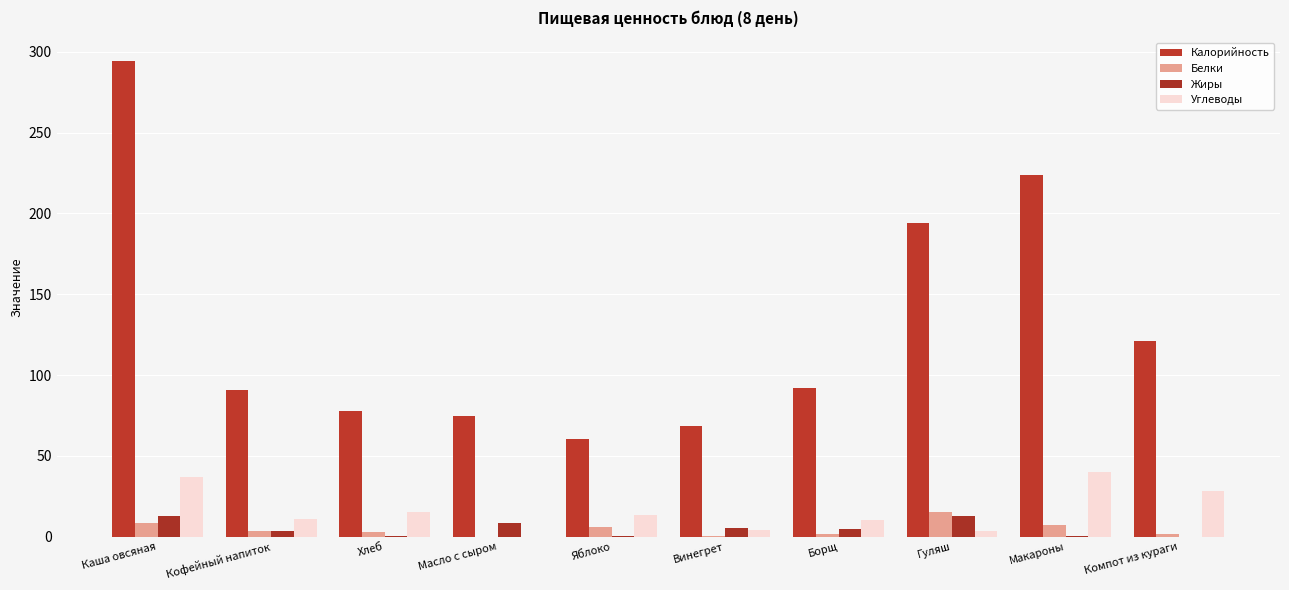

The Углеводы series shows 9.2 at Яблоко. True or false?

False